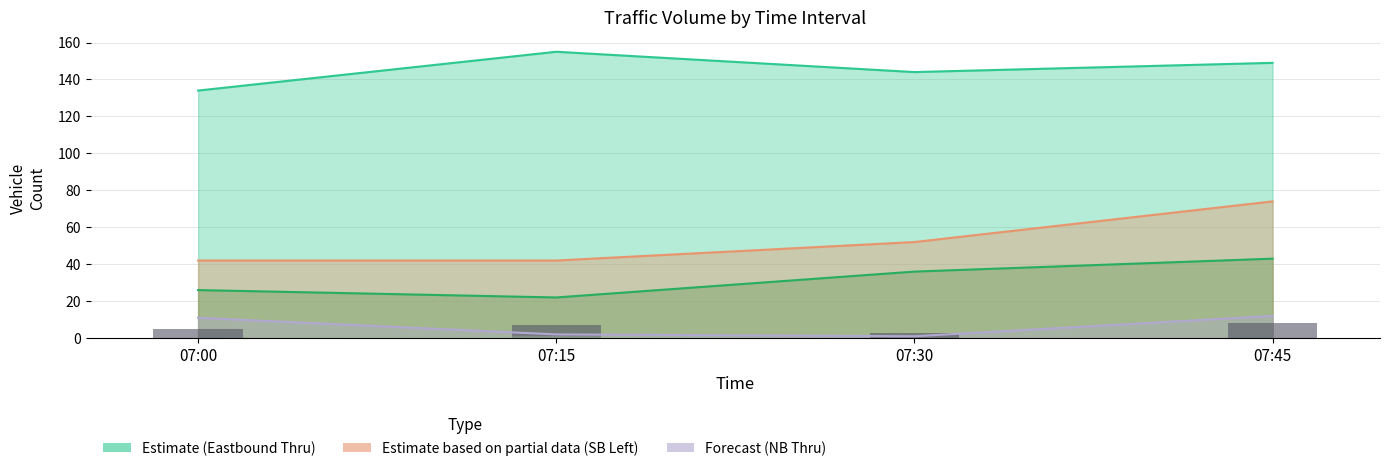

The value at 07:30 is 5. True or false?

False